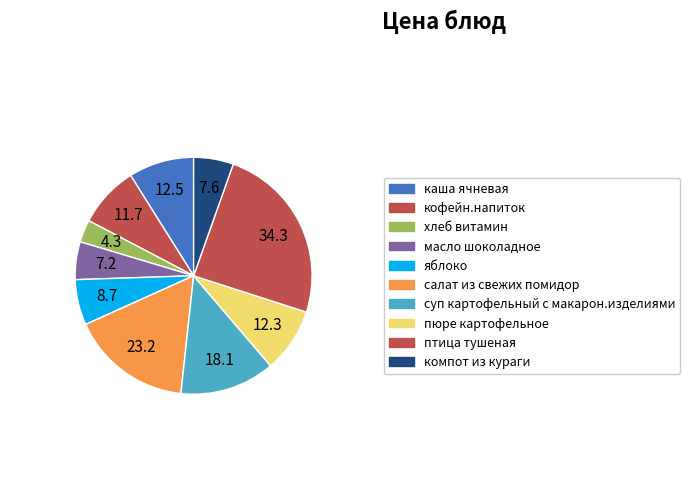

The масло шоколадное slice represents 5% of the pie. True or false?

True